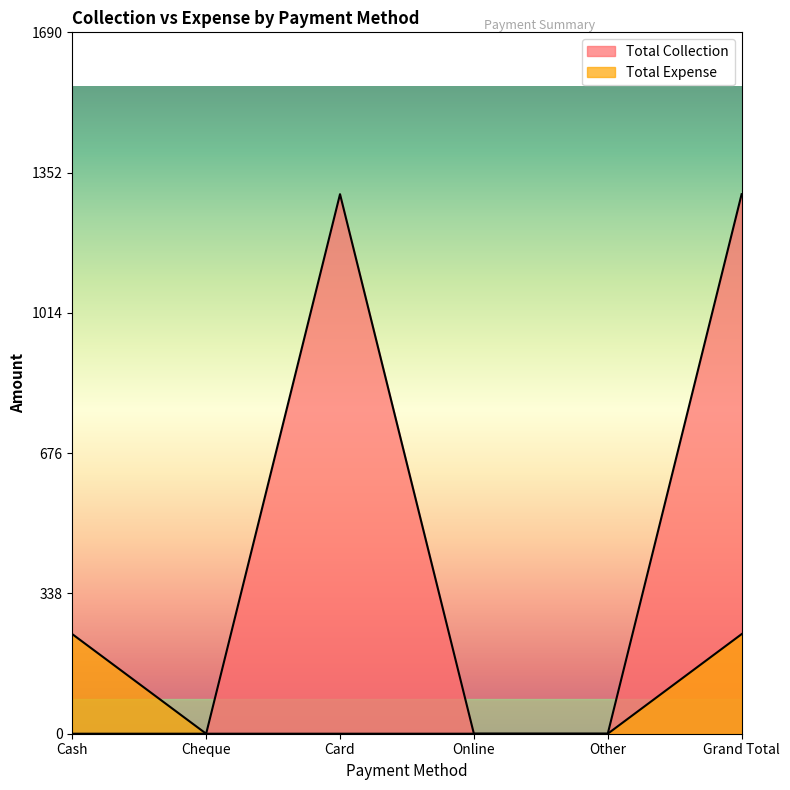

True or false: Total Collection and Total Expense cross at least once.

False